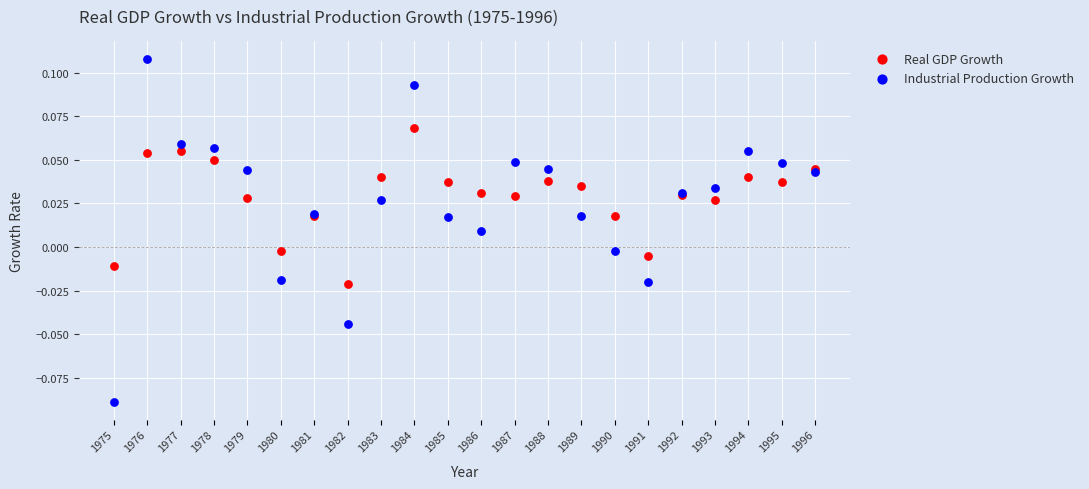

Which series contains the highest Y value?

Industrial Production Growth